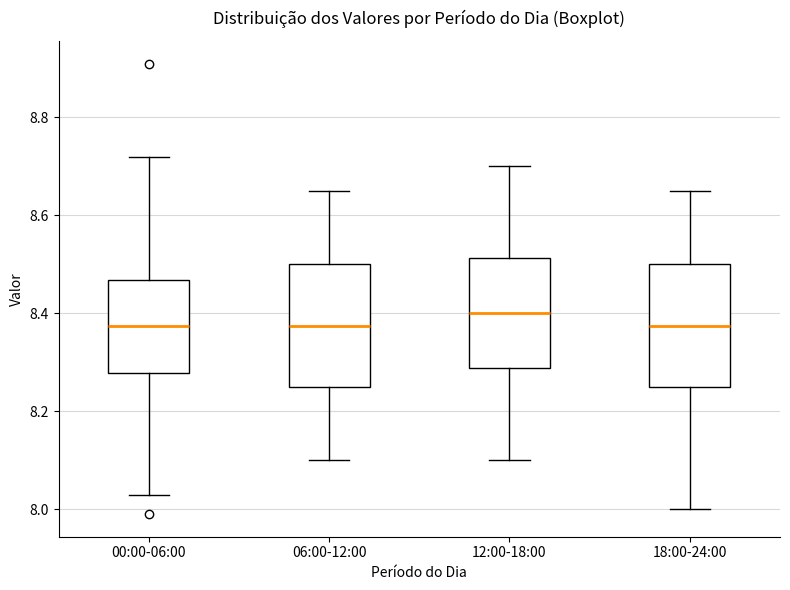

Reading left to right, read every box against the y-axis: the position of its median line, the range the box covers, and the ends of its whiskers. The values are not printed on the chart, so give them approximately, as read against the axis.

00:00-06:00: median 8.38, box 8.28 to 8.46, whiskers 8.04 to 8.72
06:00-12:00: median 8.38, box 8.26 to 8.50, whiskers 8.10 to 8.66
12:00-18:00: median 8.40, box 8.28 to 8.52, whiskers 8.10 to 8.70
18:00-24:00: median 8.38, box 8.26 to 8.50, whiskers 8.00 to 8.66